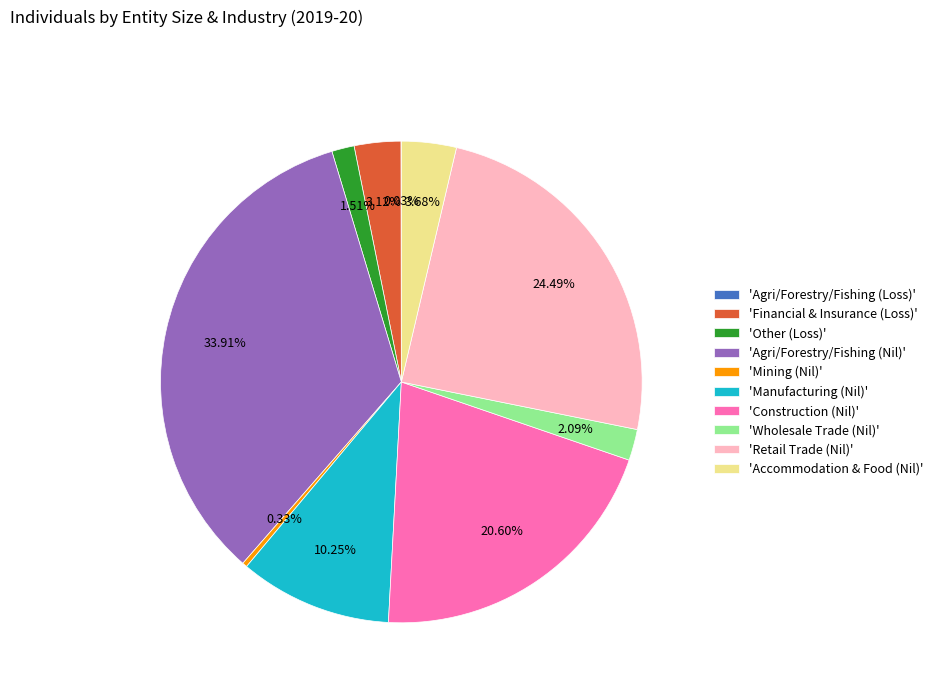

To the nearest percent, what is the difference between the largest and smallest slice percentages?

34%